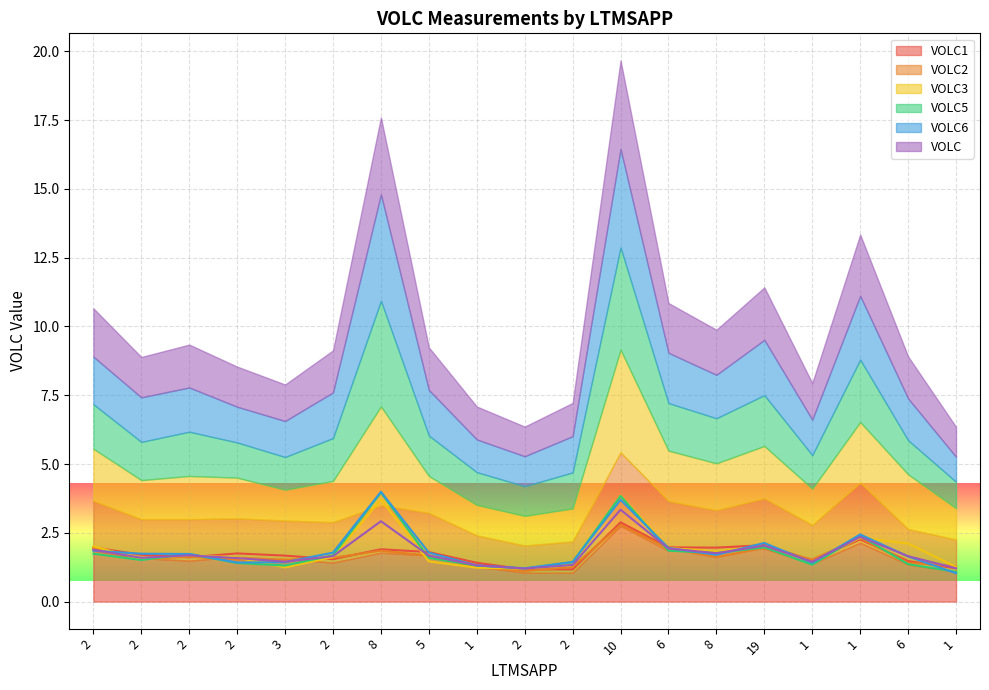

What is the difference between the highest and lowest values at 2?

0.3